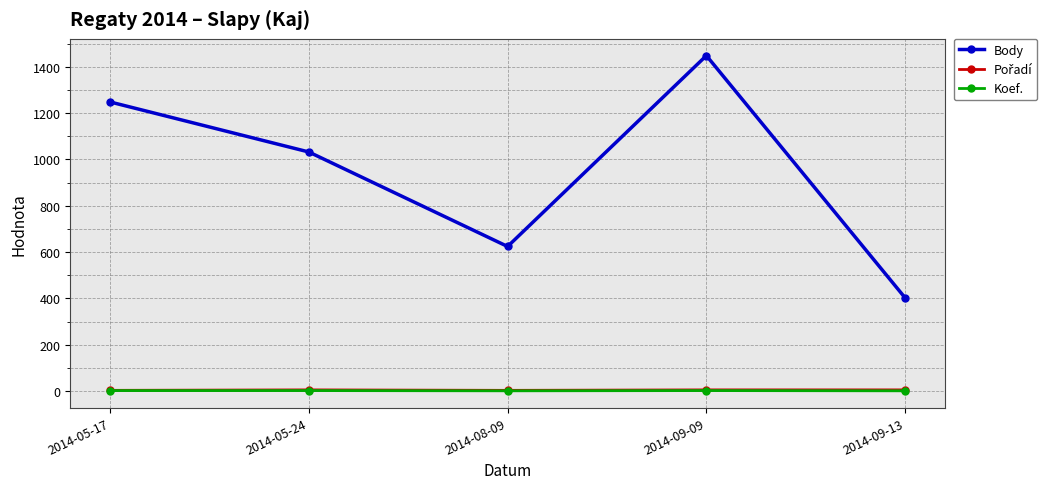

Which series has the largest range (max minus min)?

Body